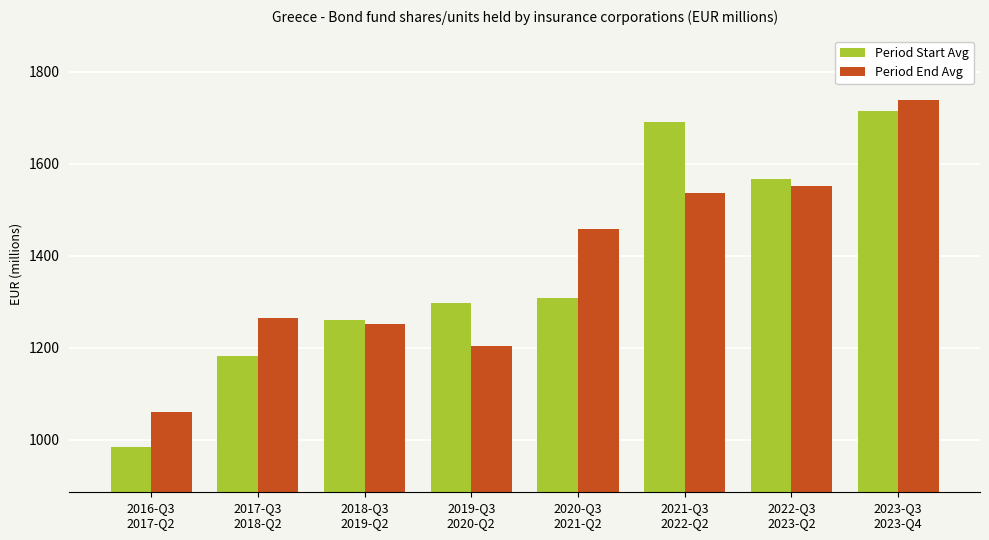

Is it true that Period End Avg equals 322.1 at 2020-Q3
2021-Q2?

False